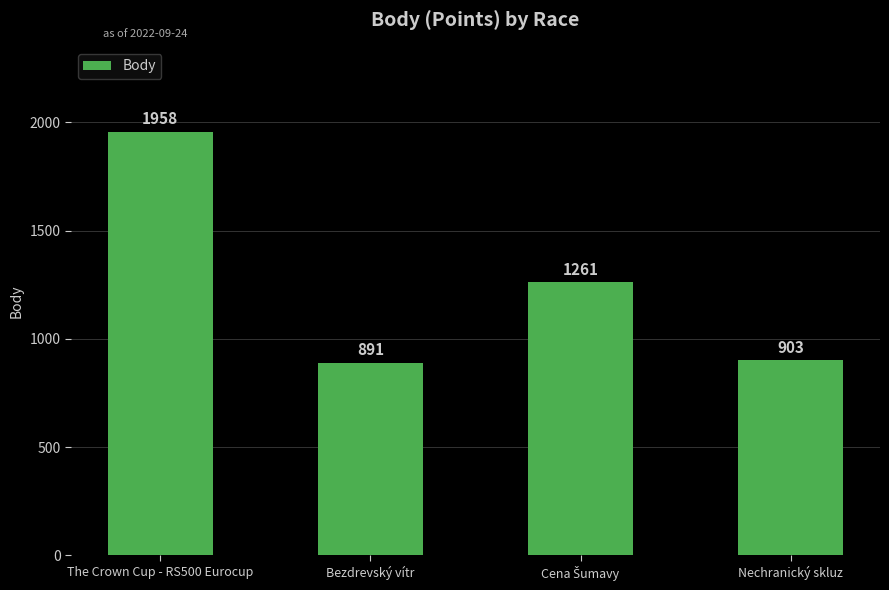

Where does the data first go above 1261?

The Crown Cup - RS500 Eurocup